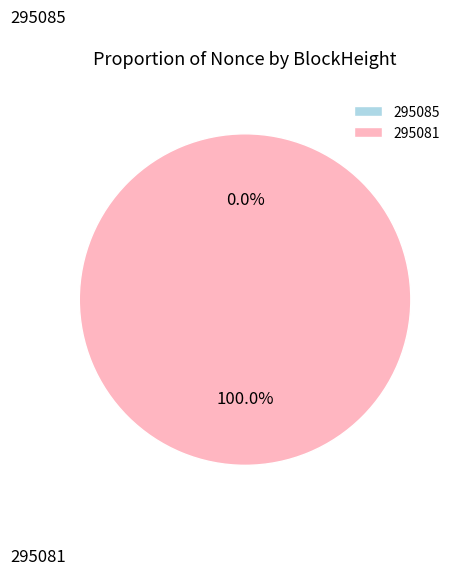

Does 295085 represent more than half of the total?

No